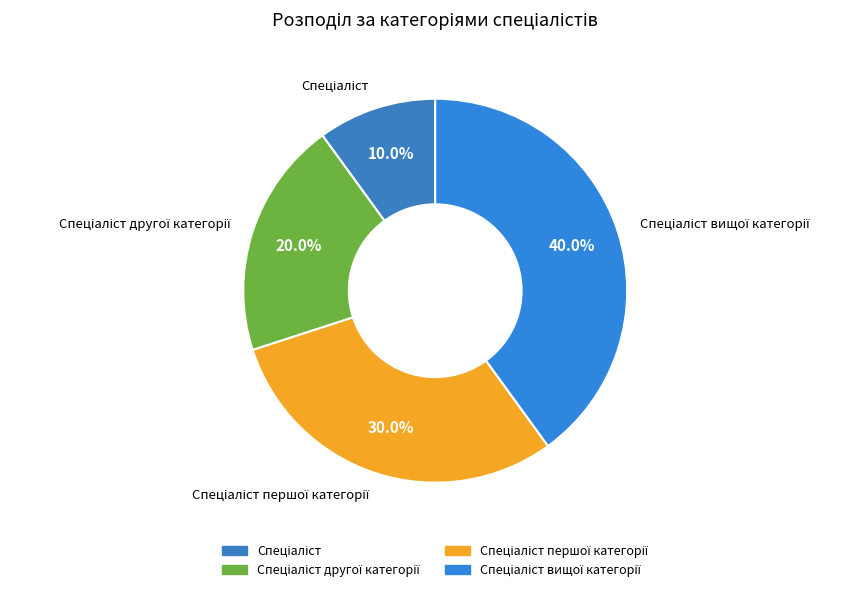

Does any single category account for the majority?

No